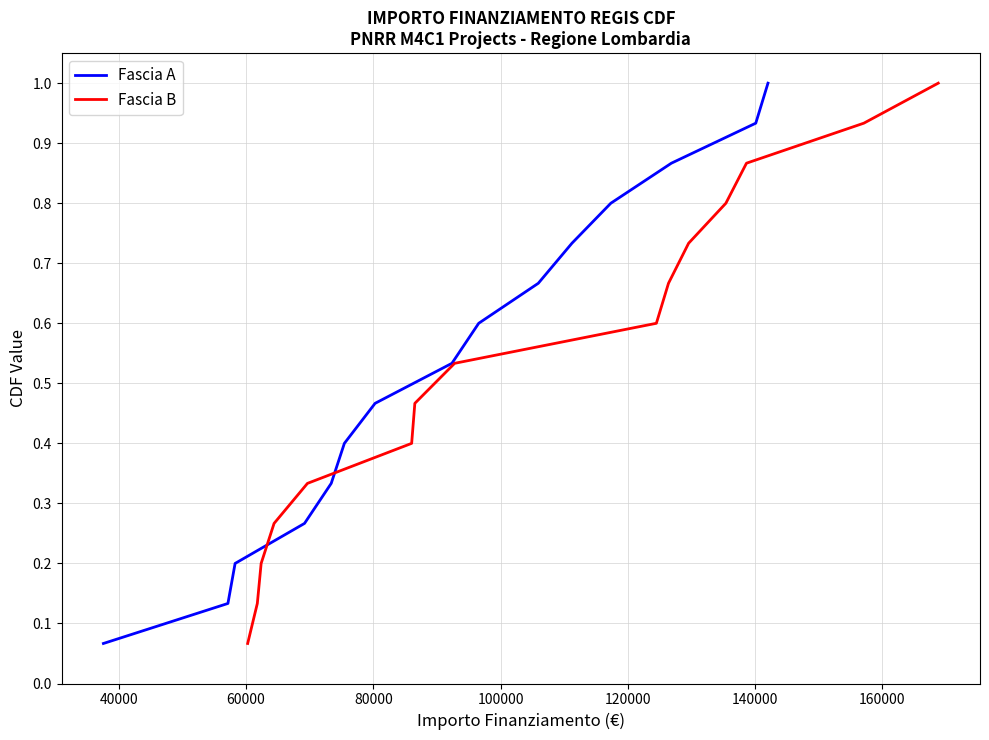

What is the highest value of the Fascia A series?

1.0